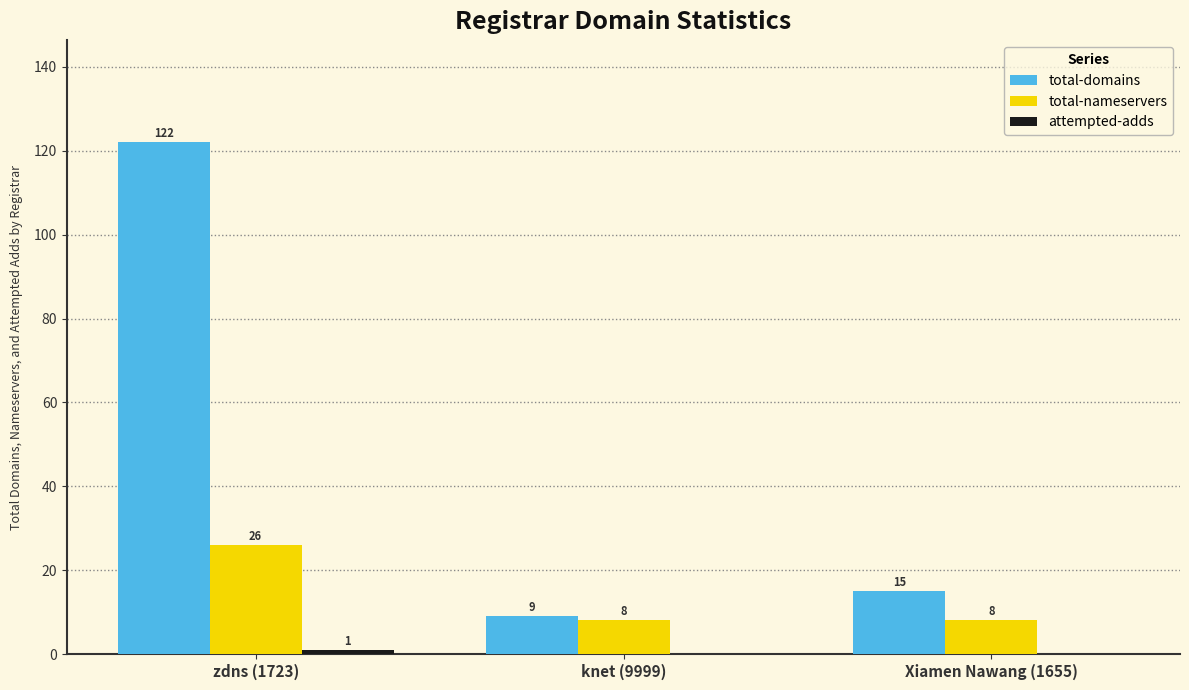

What is the sum of the total-domains values at zdns (1723) and Xiamen Nawang (1655)?

137